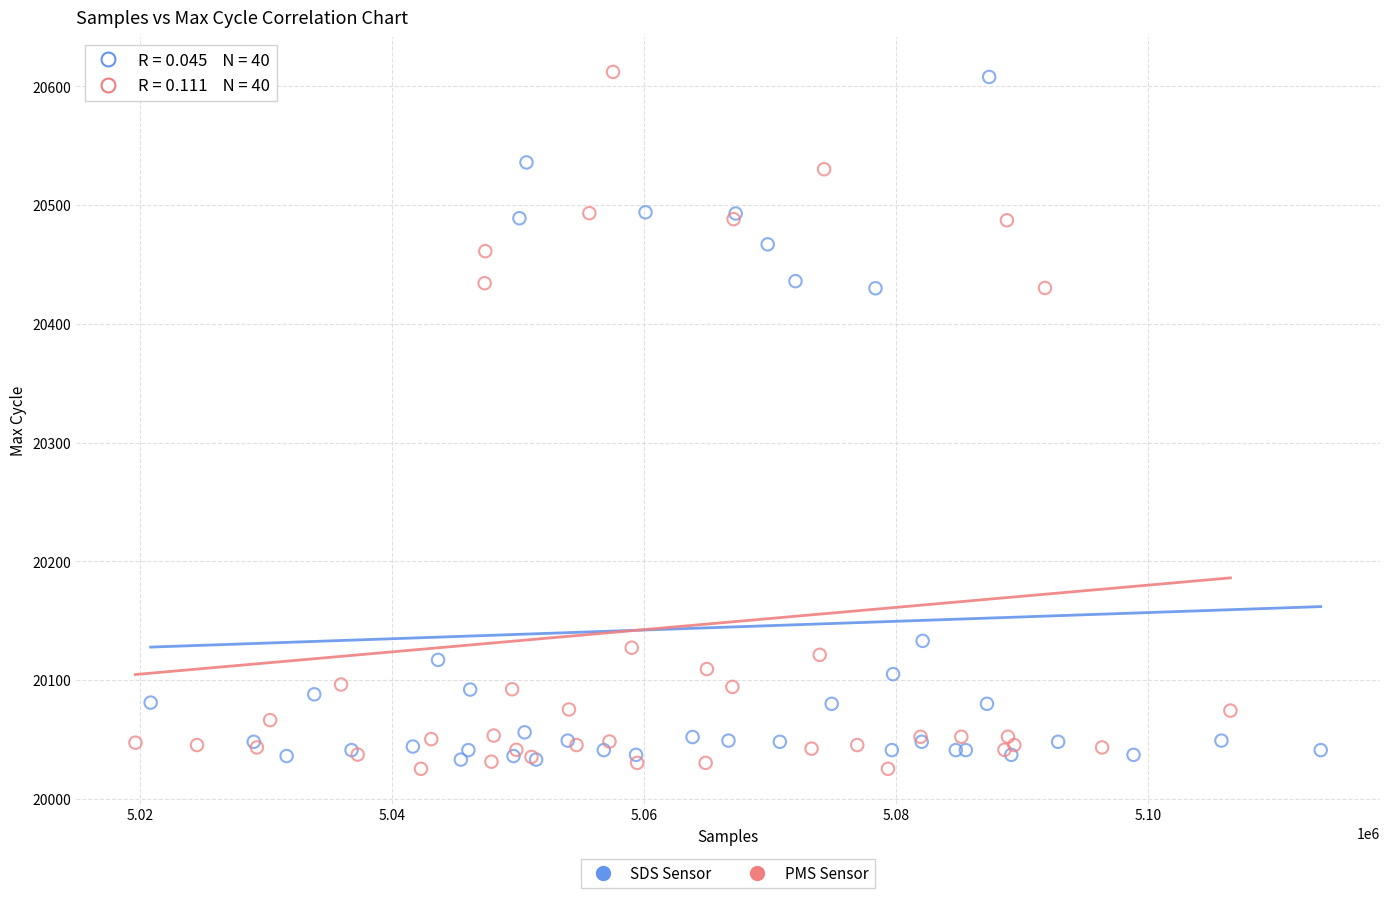

Which series has the widest spread of Y values?

PMS Sensor